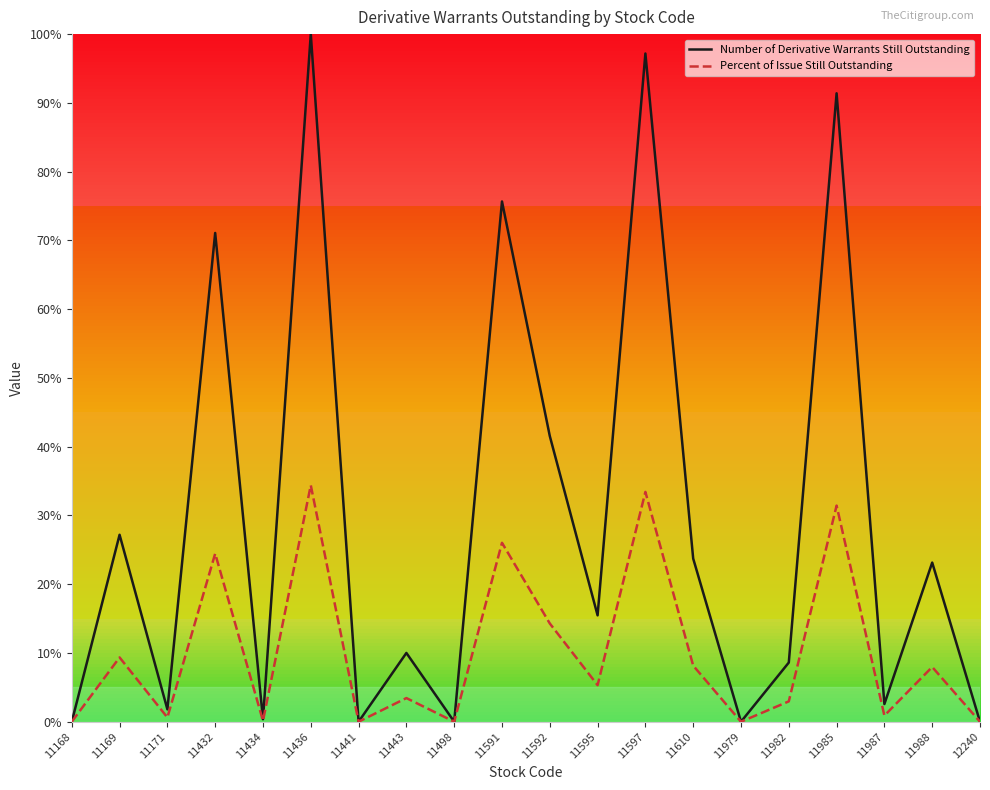

Reading left to right, extract all data points from this chart.

Number of Derivative Warrants Still Outstanding: 0.0	0.3	0.0	0.7	0.0	1.0	0.0	0.1	0.0	0.8	0.4	0.2	1.0	0.2	0.0	0.1	0.9	0.0	0.2	0.0
Percent of Issue Still Outstanding: 0.0	0.1	0.0	0.2	0.0	0.3	0.0	0.0	0.0	0.3	0.1	0.1	0.3	0.1	0.0	0.0	0.3	0.0	0.1	0.0